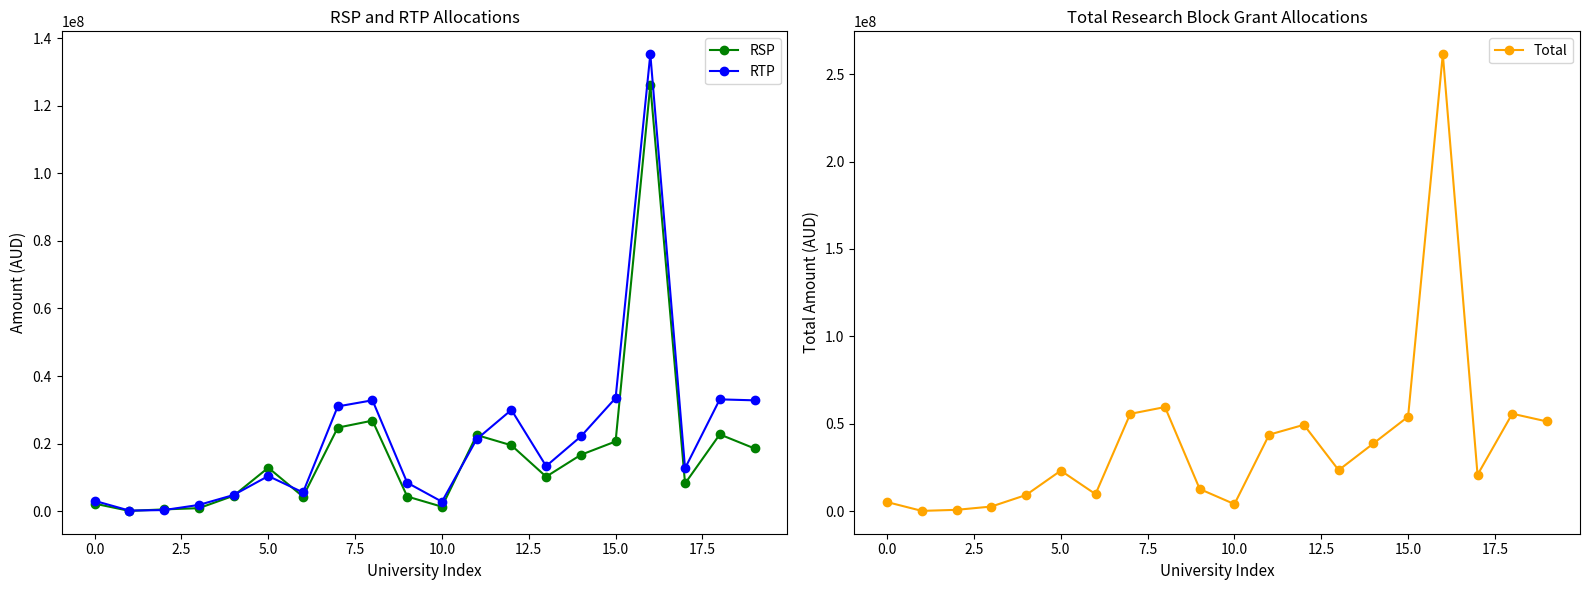

True or false: RSP has a value of 2217956 at 0.0.

True